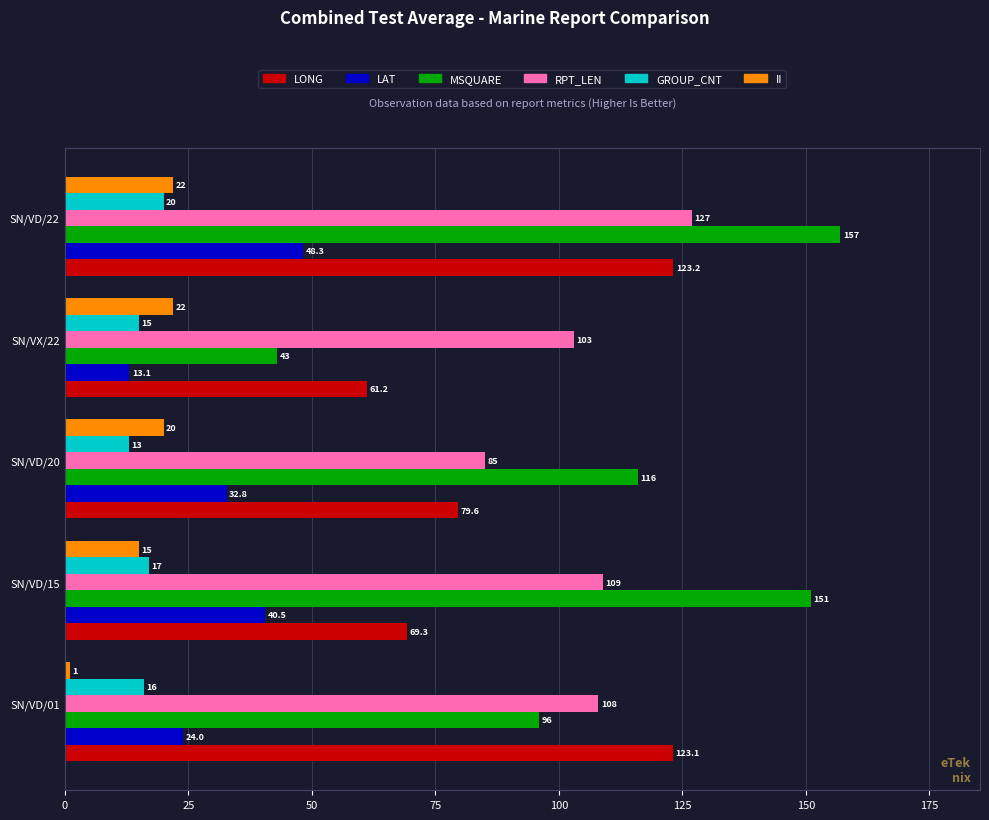

At how many categories does at least one series exceed 86?

5